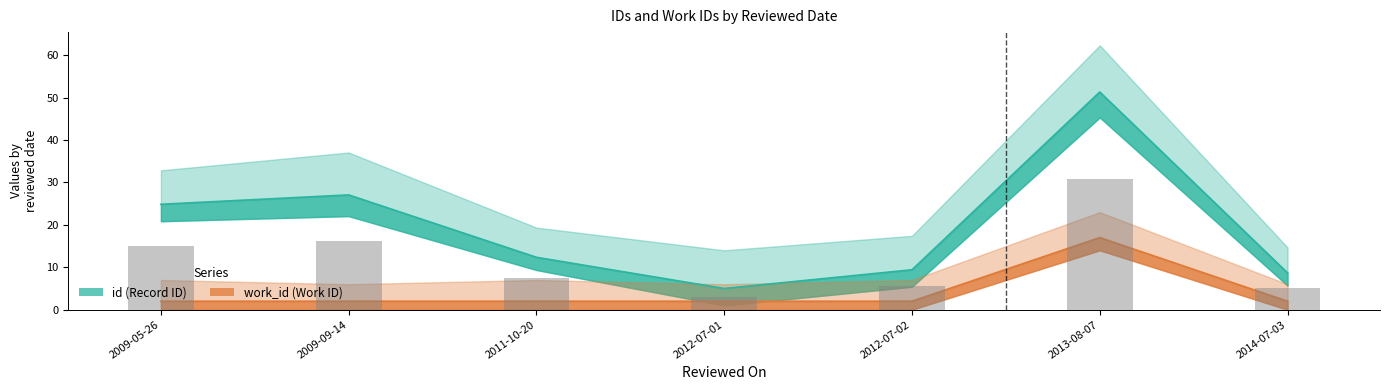

Rank the series at 2009-05-26 from lowest to highest value.

work_id, id